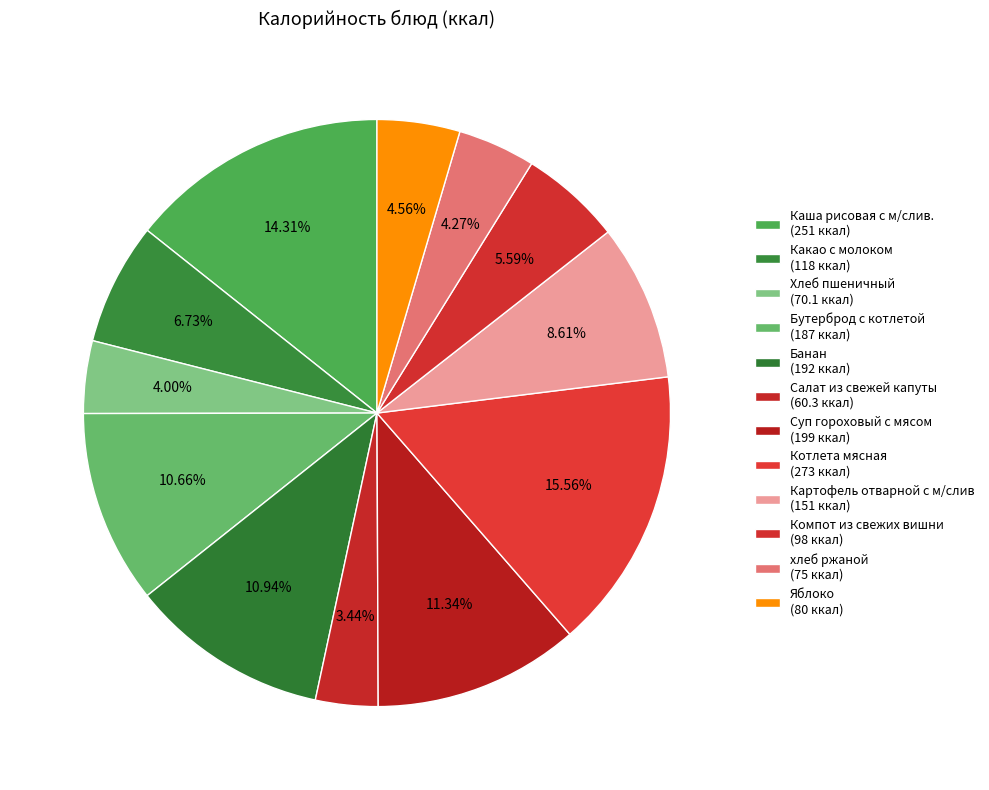

Count the number of slices in the pie.

12